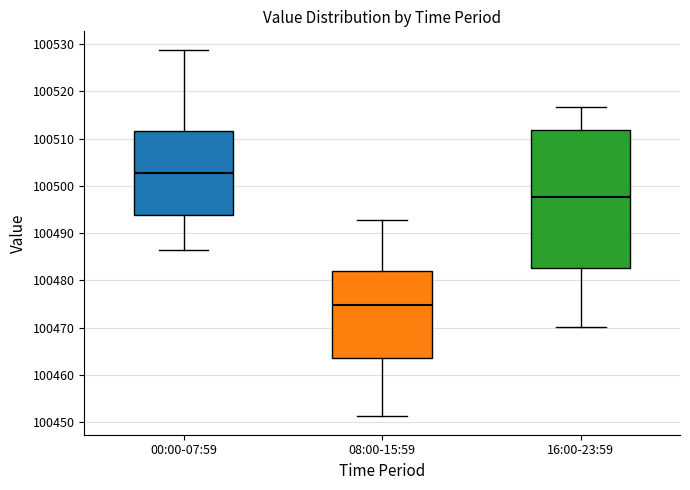

Reading left to right, read every box against the y-axis: the position of its median line, the range the box covers, and the ends of its whiskers. The values are not printed on the chart, so give them approximately, as read against the axis.

00:00-07:59: median 100503, box 100494 to 100512, whiskers 100487 to 100529
08:00-15:59: median 100475, box 100464 to 100482, whiskers 100451 to 100493
16:00-23:59: median 100498, box 100483 to 100512, whiskers 100470 to 100517